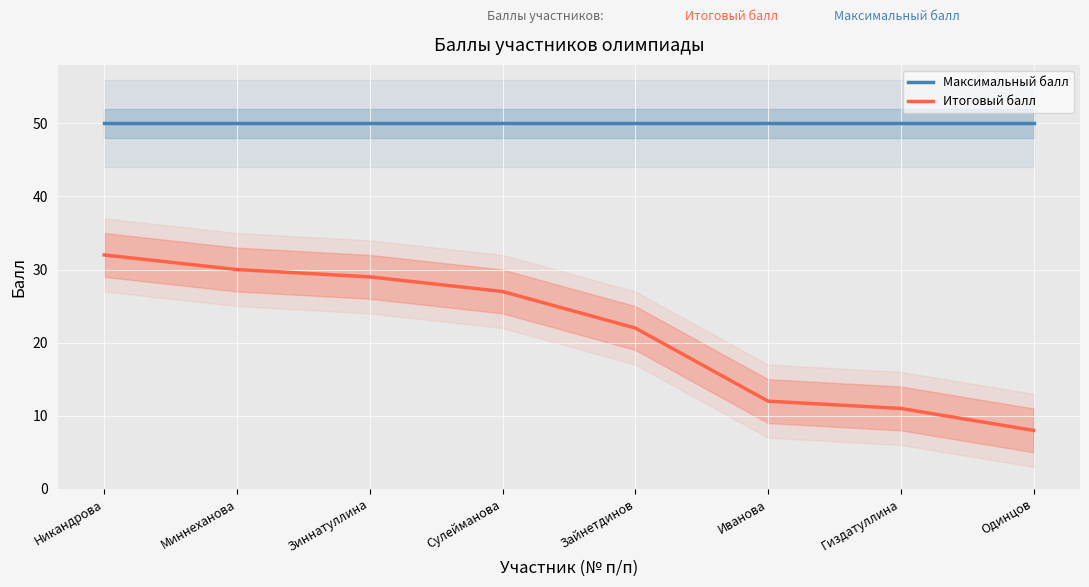

What position from the right is Зиннатуллина?

6